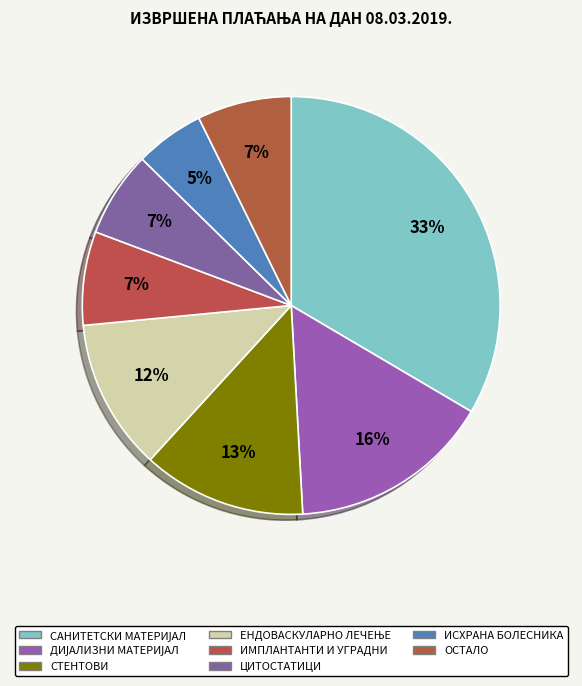

To the nearest percent, what is the difference between the largest and smallest slice percentages?

28%